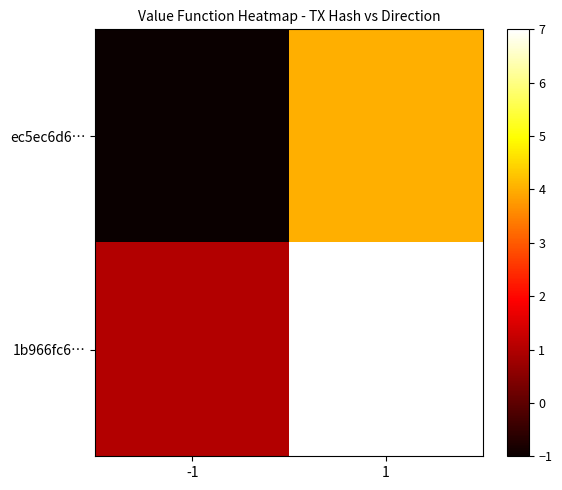

Reading right to left, what are all the values shown in this chart?

ec5ec6d6…: 1=4	-1=-1
1b966fc6…: 1=7	-1=1